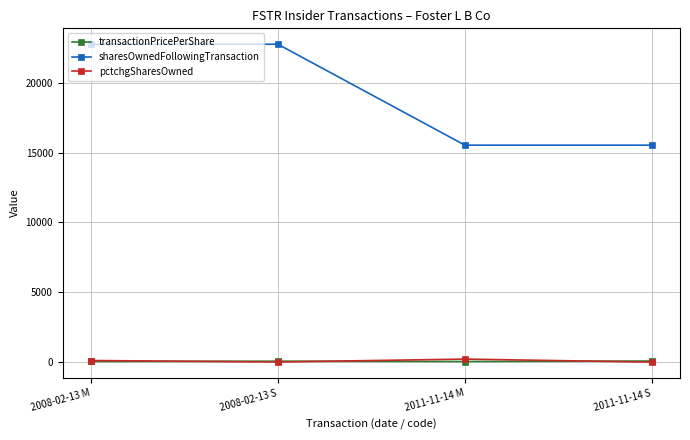

What is the difference between the pctchgSharesOwned values at 2008-02-13 M and 2008-02-13 S?

108.0